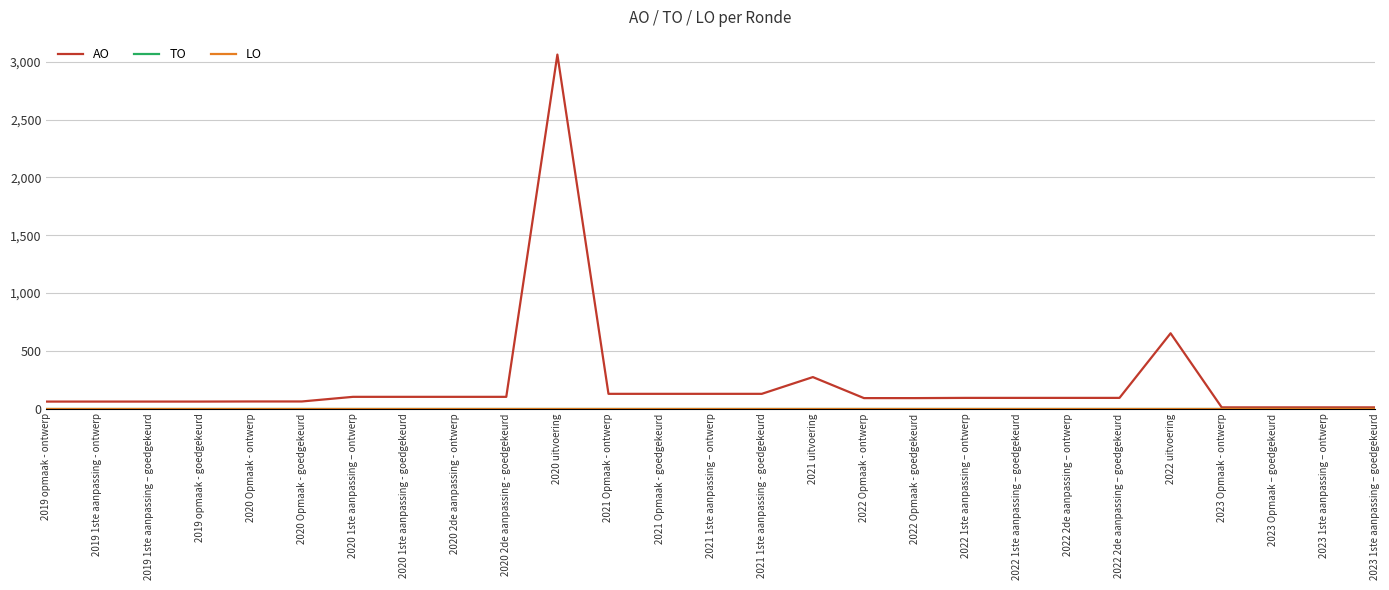

What is the difference between the highest and lowest values at 2020 1ste aanpassing - goedgekeurd?

101